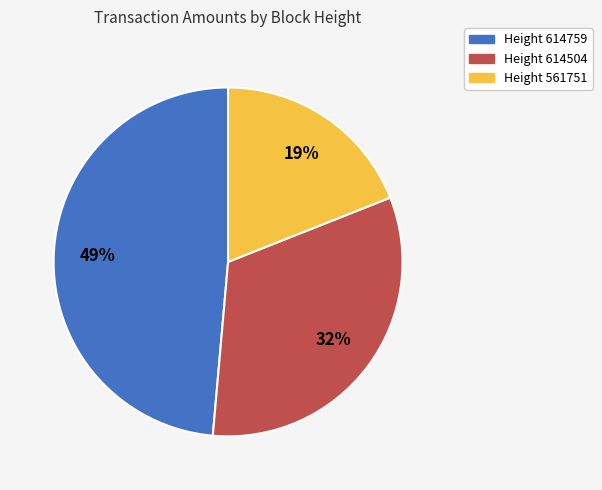

How many slices are in this pie chart?

3